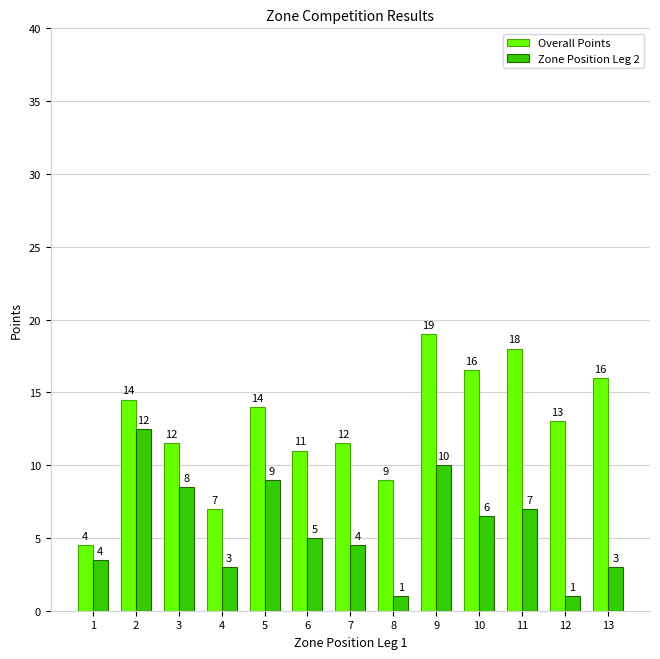

At which label is Zone Position Leg 2 closest to 6?

10